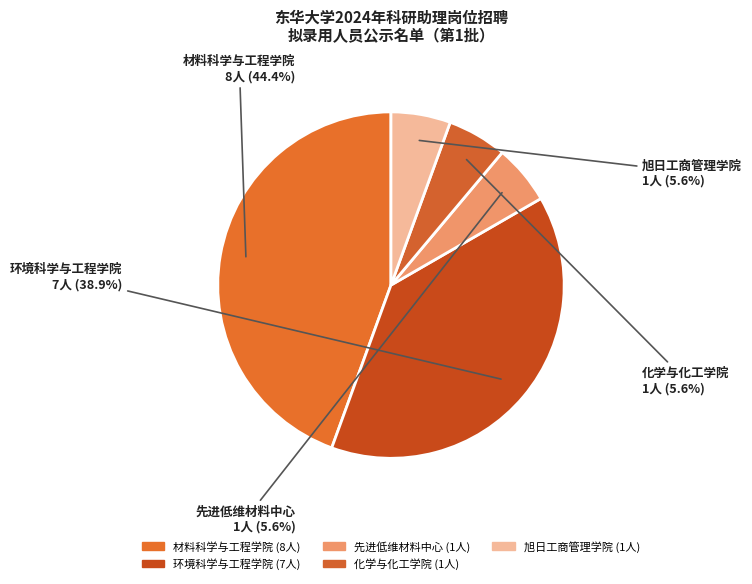

How many slices are in this pie chart?

5